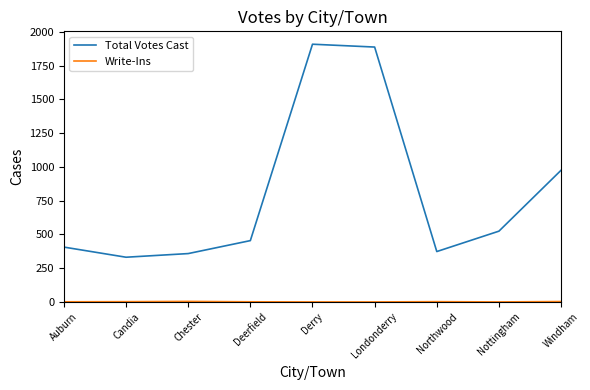

What is the sum of all Total Votes Cast values?

7216